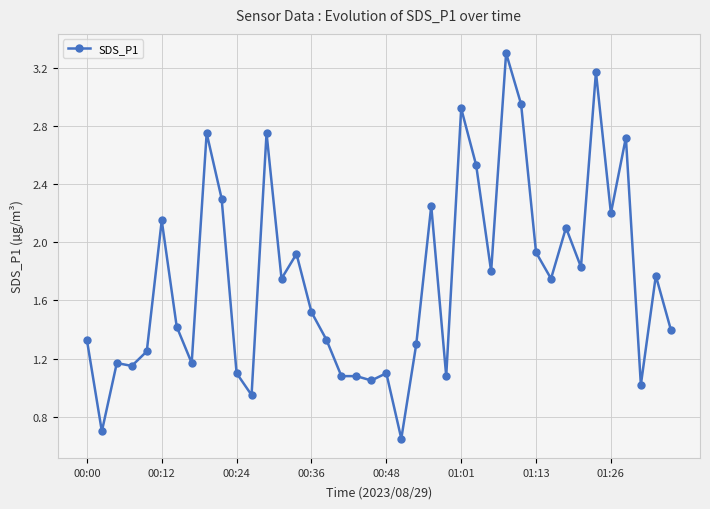

True or false: the data has more than 2 interior local peaks.

True